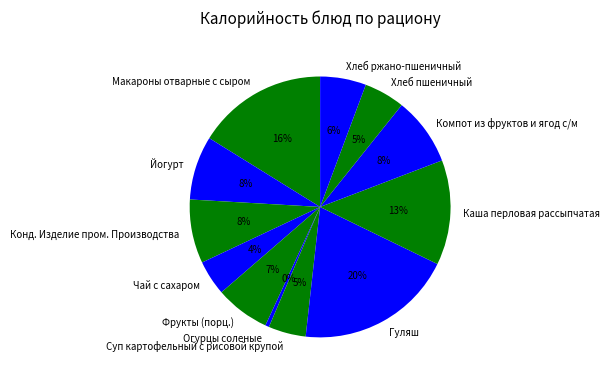

Is the sum of Хлеб пшеничный and Огурцы соленые greater than half?

No